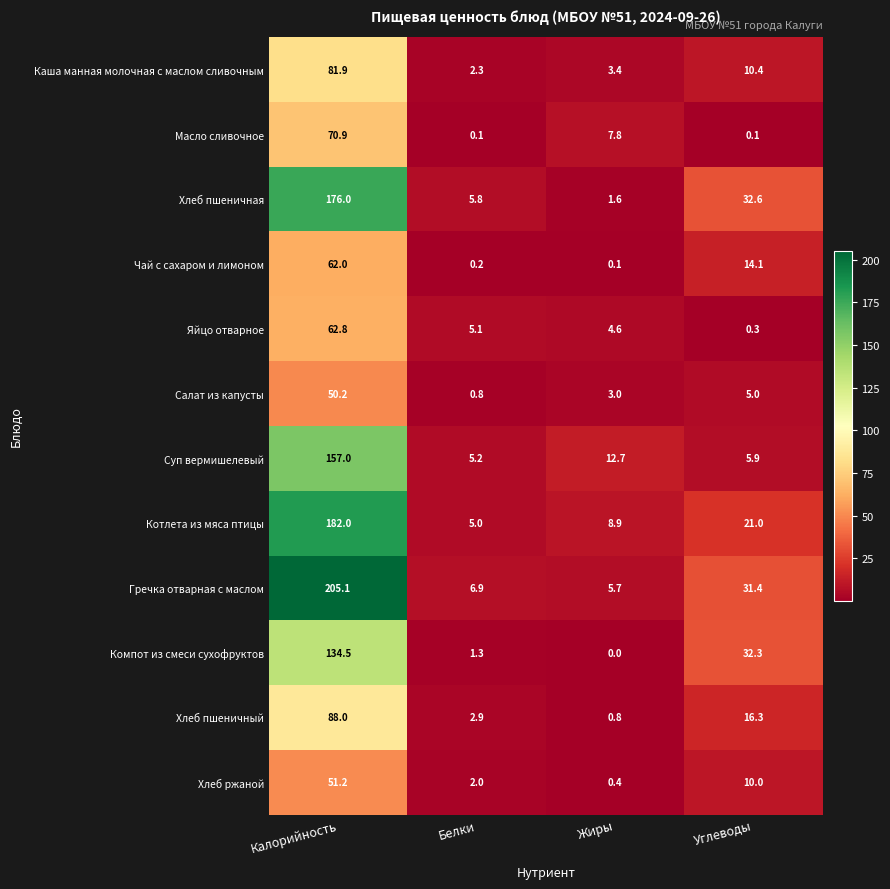

How many data points does each series have?

4